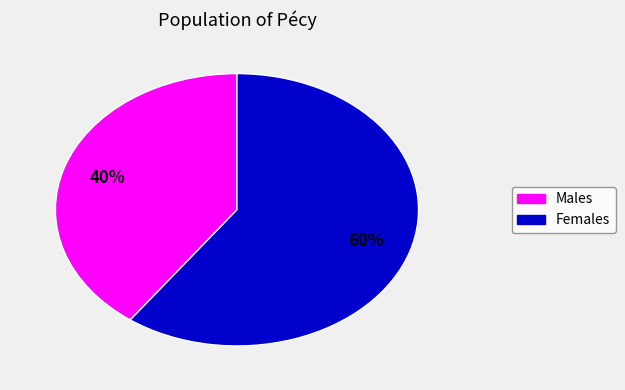

Is there any slice that represents more than half of the pie?

Yes